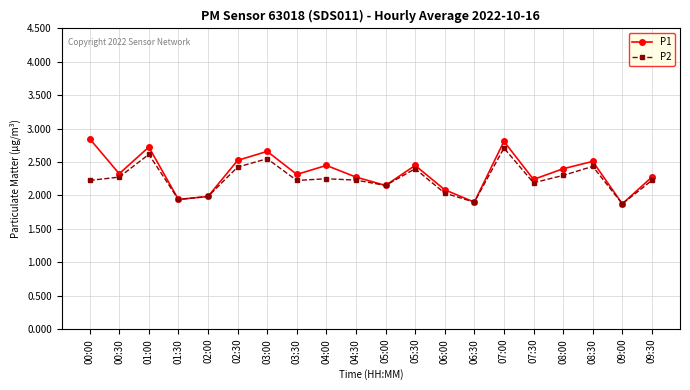

Is it true that P2 equals 3.0 at 06:30?

False